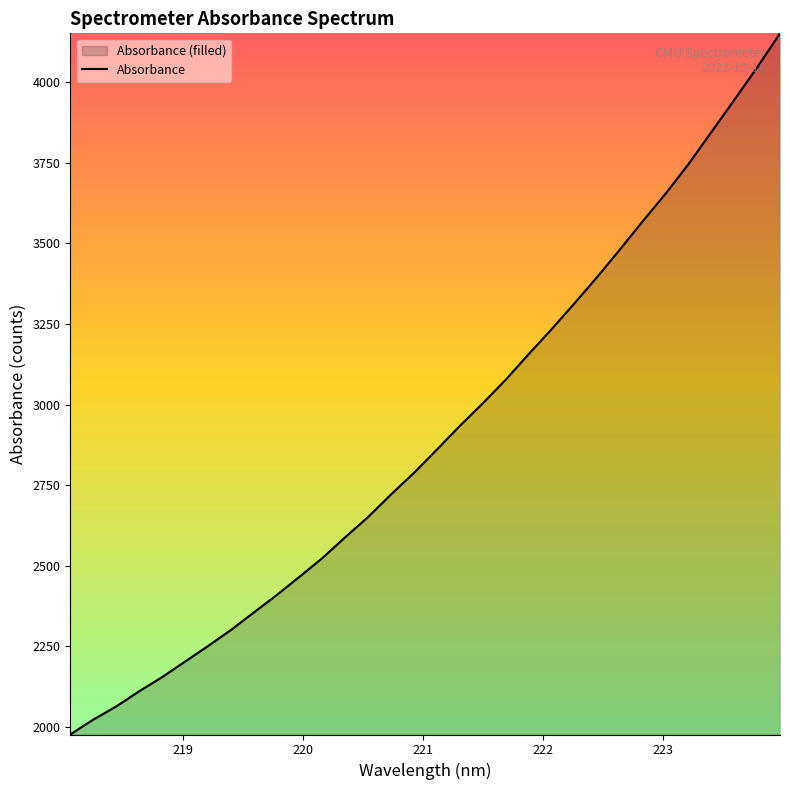

Which has a higher value, 220.1623 or 223.408?

223.408